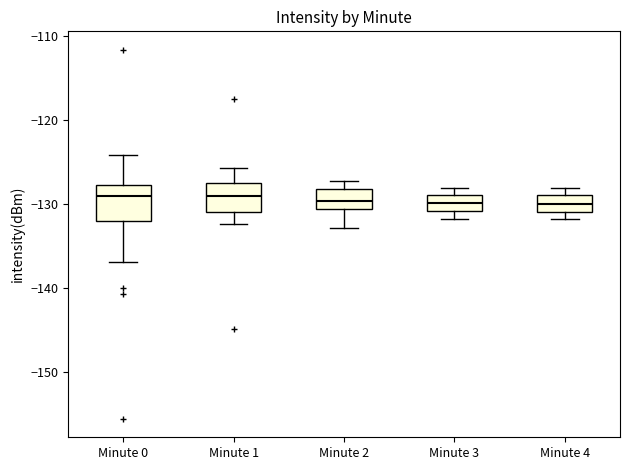

Reading left to right, read every box against the y-axis: the position of its median line, the range the box covers, and the ends of its whiskers. The values are not printed on the chart, so give them approximately, as read against the axis.

Minute 0: median -129, box -132 to -128, whiskers -137 to -124
Minute 1: median -129, box -131 to -128, whiskers -132 to -126
Minute 2: median -130, box -131 to -128, whiskers -133 to -127
Minute 3: median -130, box -131 to -129, whiskers -132 to -128
Minute 4: median -130, box -131 to -129, whiskers -132 to -128